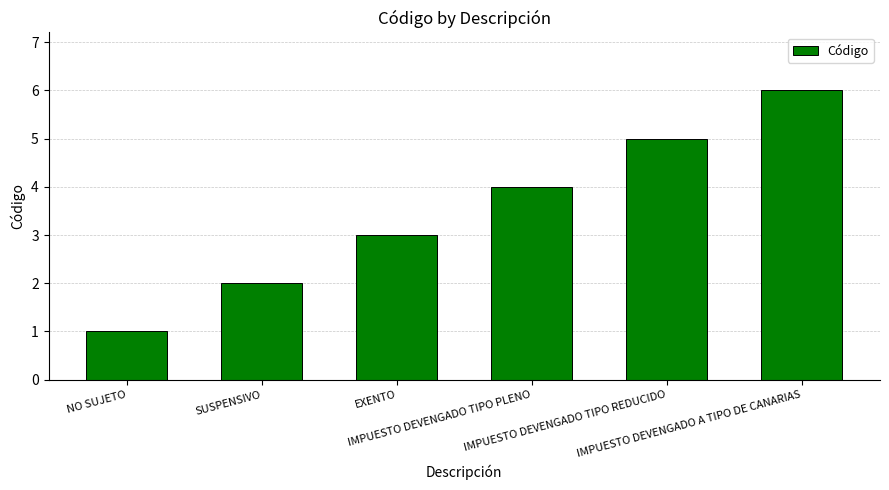

Between SUSPENSIVO and IMPUESTO DEVENGADO A TIPO DE CANARIAS, which is larger?

IMPUESTO DEVENGADO A TIPO DE CANARIAS